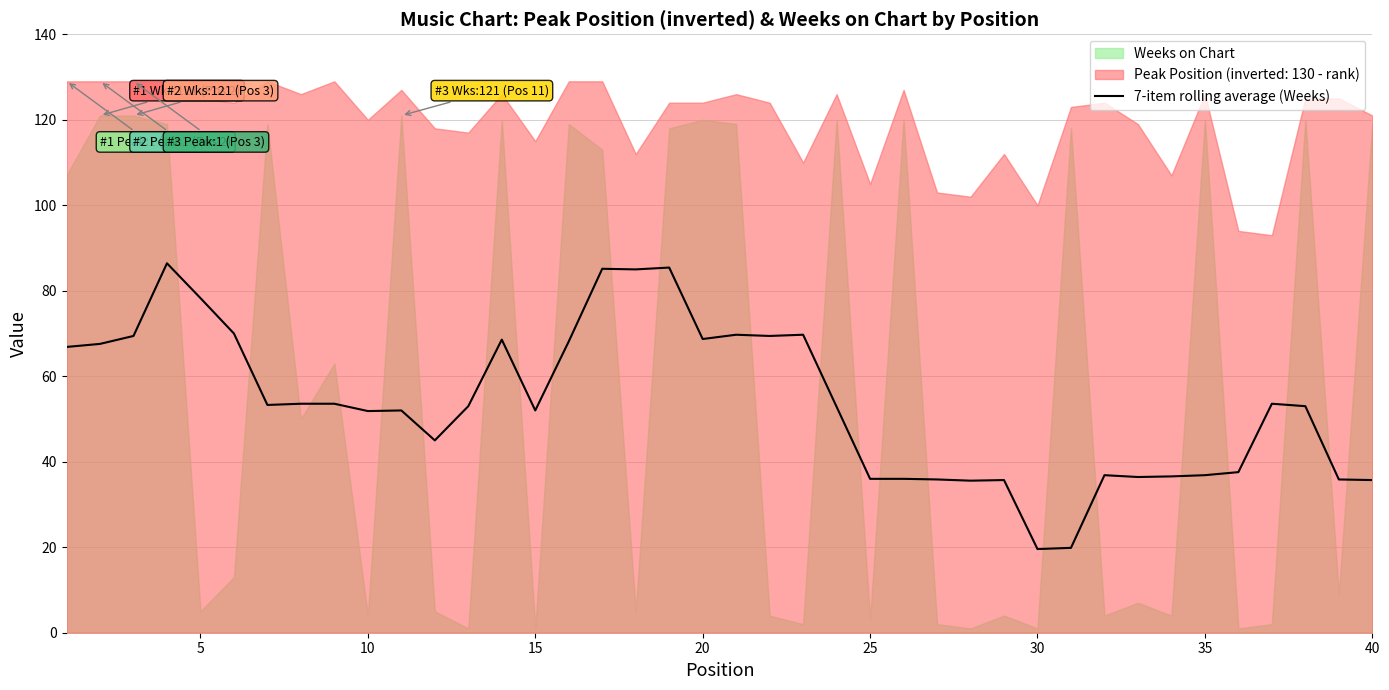

The 7-item rolling average (Weeks) series shows 9.0 at 35. True or false?

False